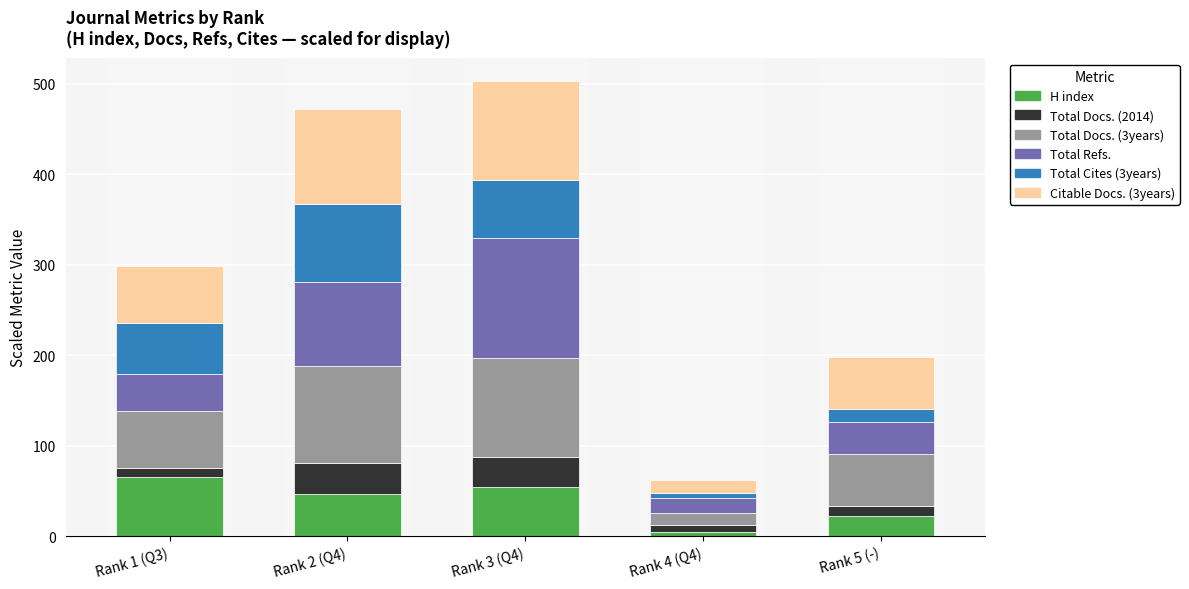

Which category has the lowest value in the H index series?

Rank 4 (Q4)